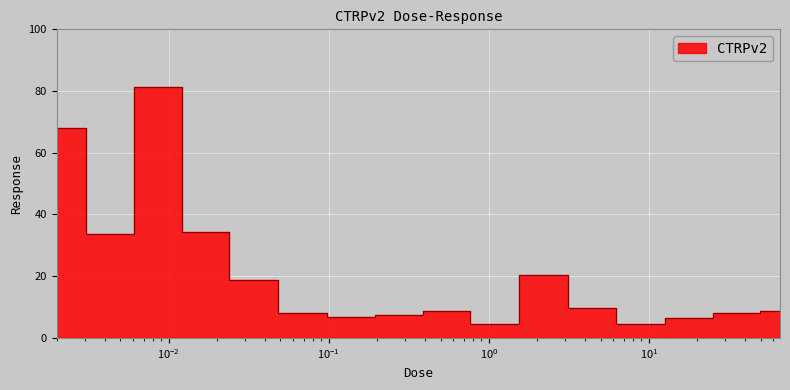

How many interior local peaks (higher than both neighbors) does the data have?

3